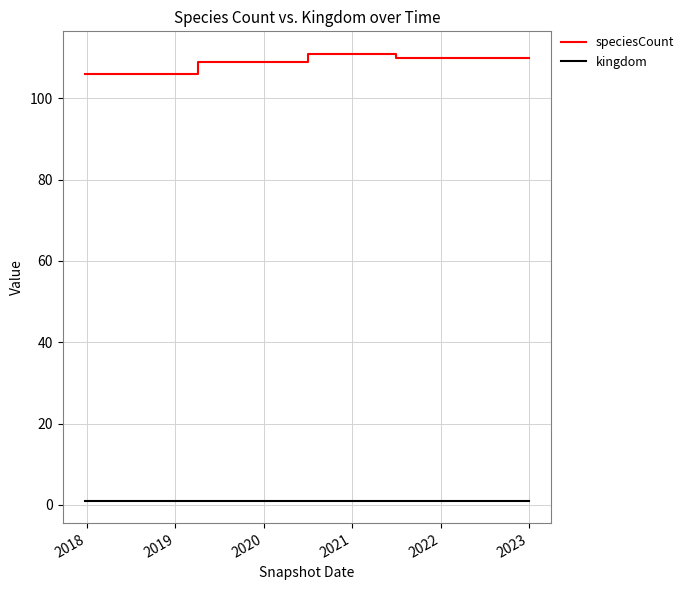

What is the highest value of the kingdom series?

1